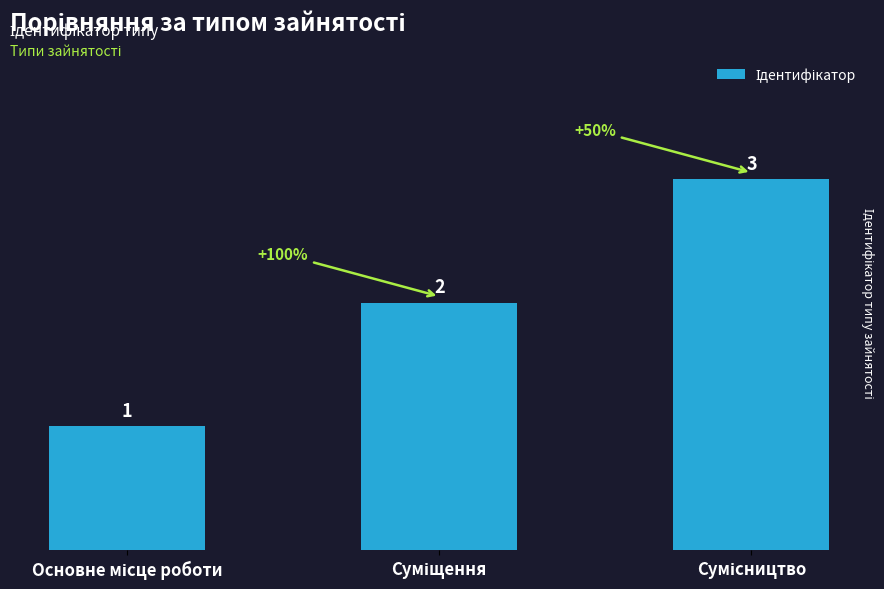

Reading left to right, transcribe all the data shown in this chart.

1	2	3